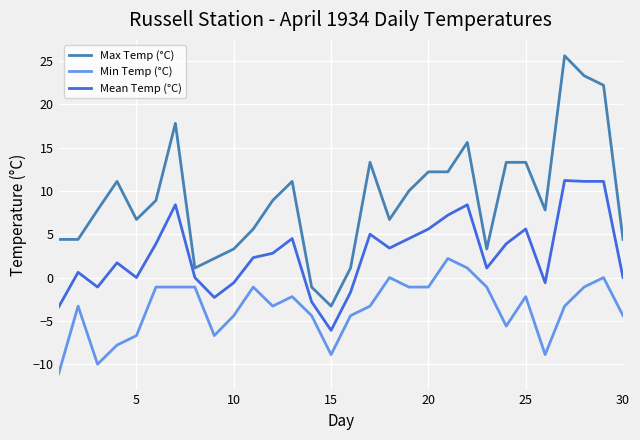

What is the maximum value for Max Temp (°C)?

25.6